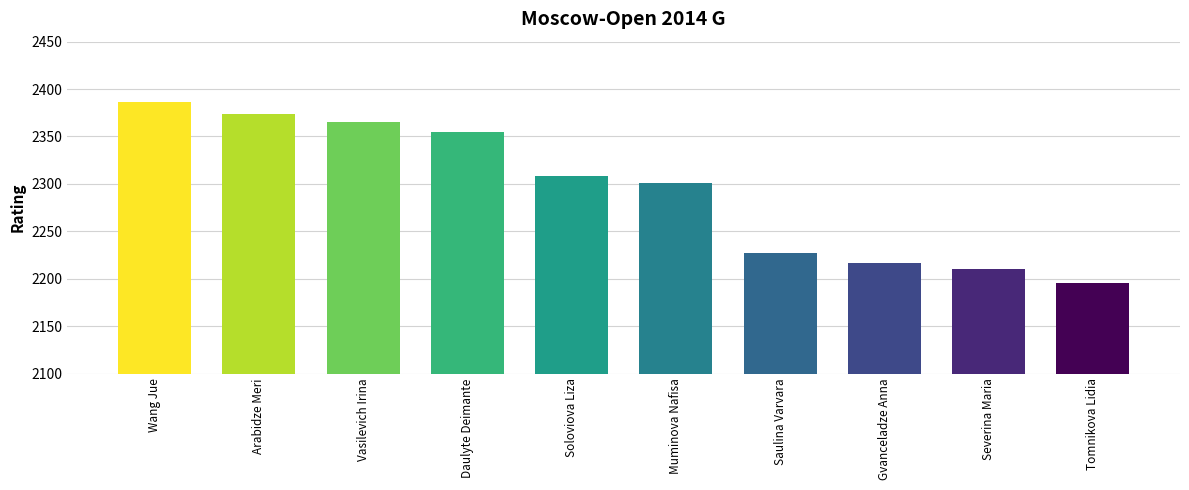

Reading right to left, list all the values displayed in this chart.

2195	2210	2217	2227	2301	2308	2355	2365	2374	2386